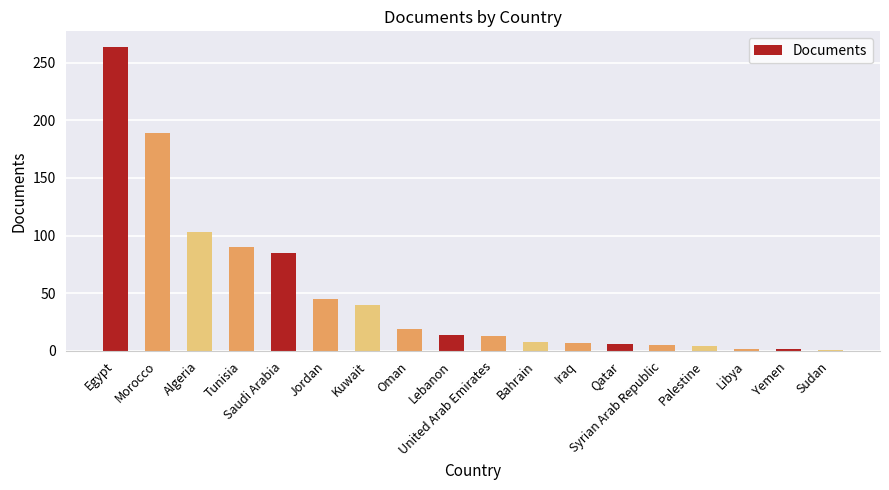

Where is the data nearest to the value 132?

Algeria